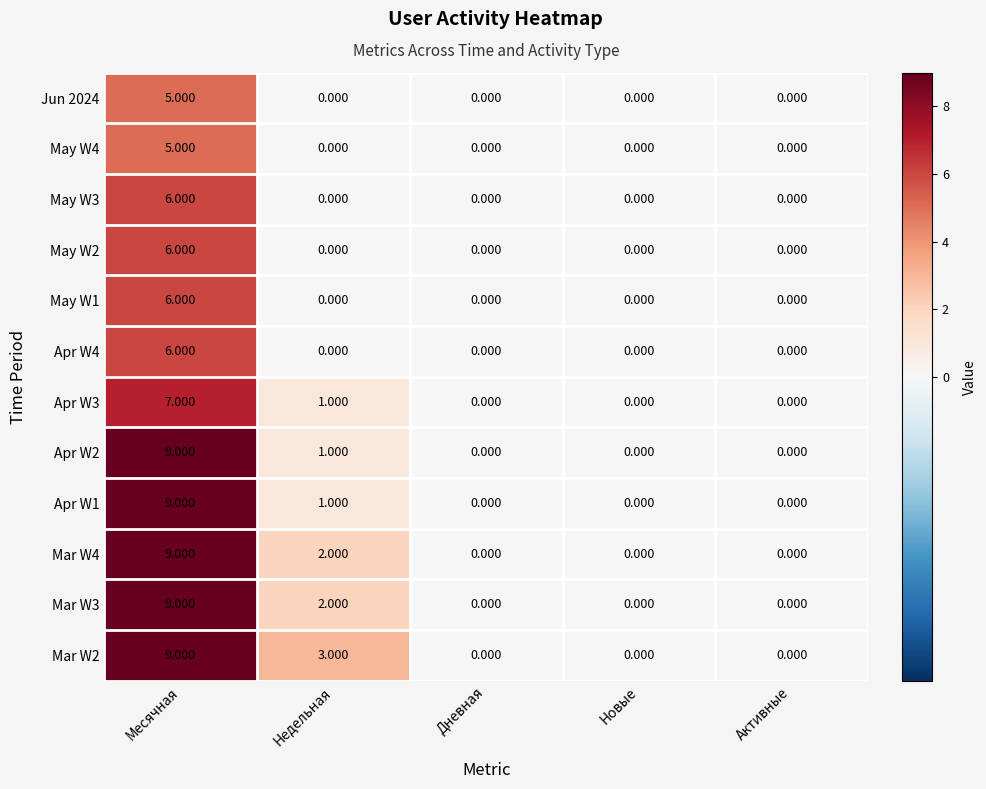

Where is Mar W3 nearest to the value 4?

Недельная